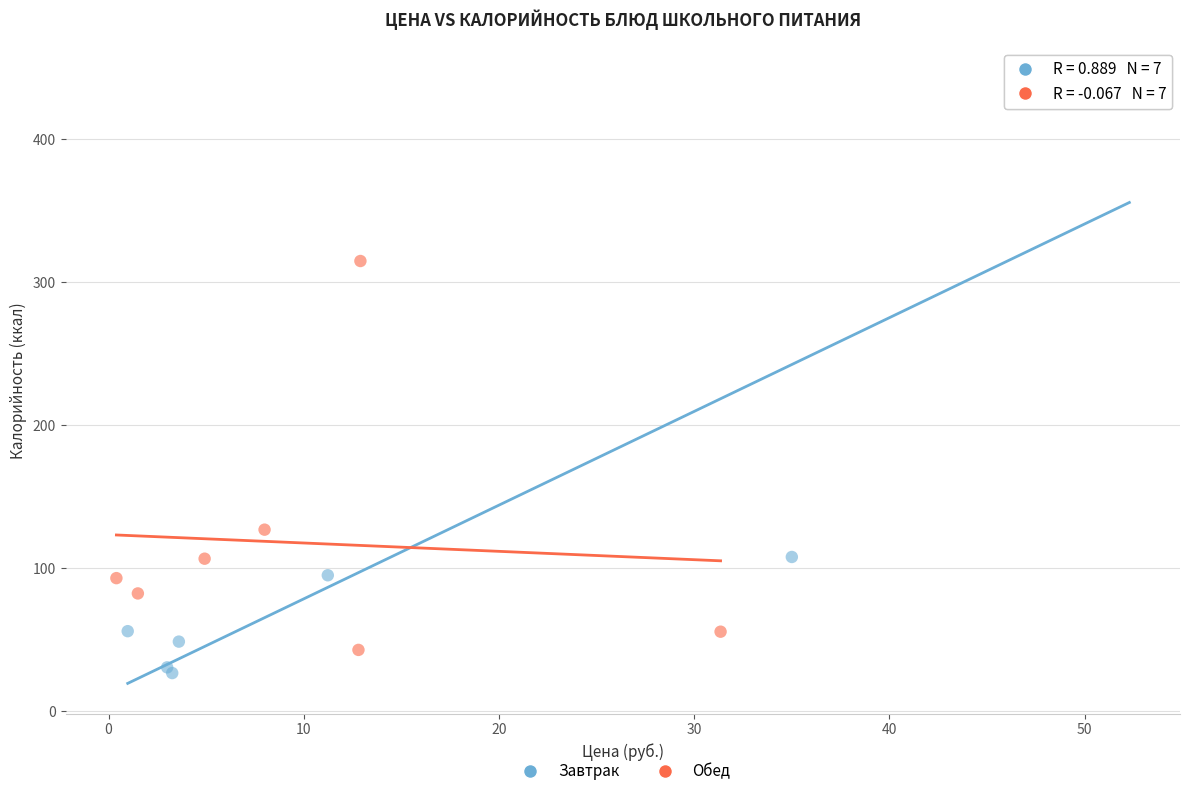

Which series contains the lowest Y value?

Завтрак